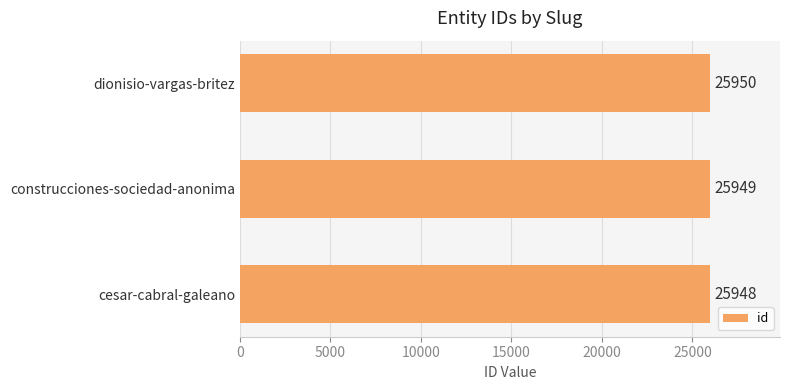

Count the number of data series in this chart.

1